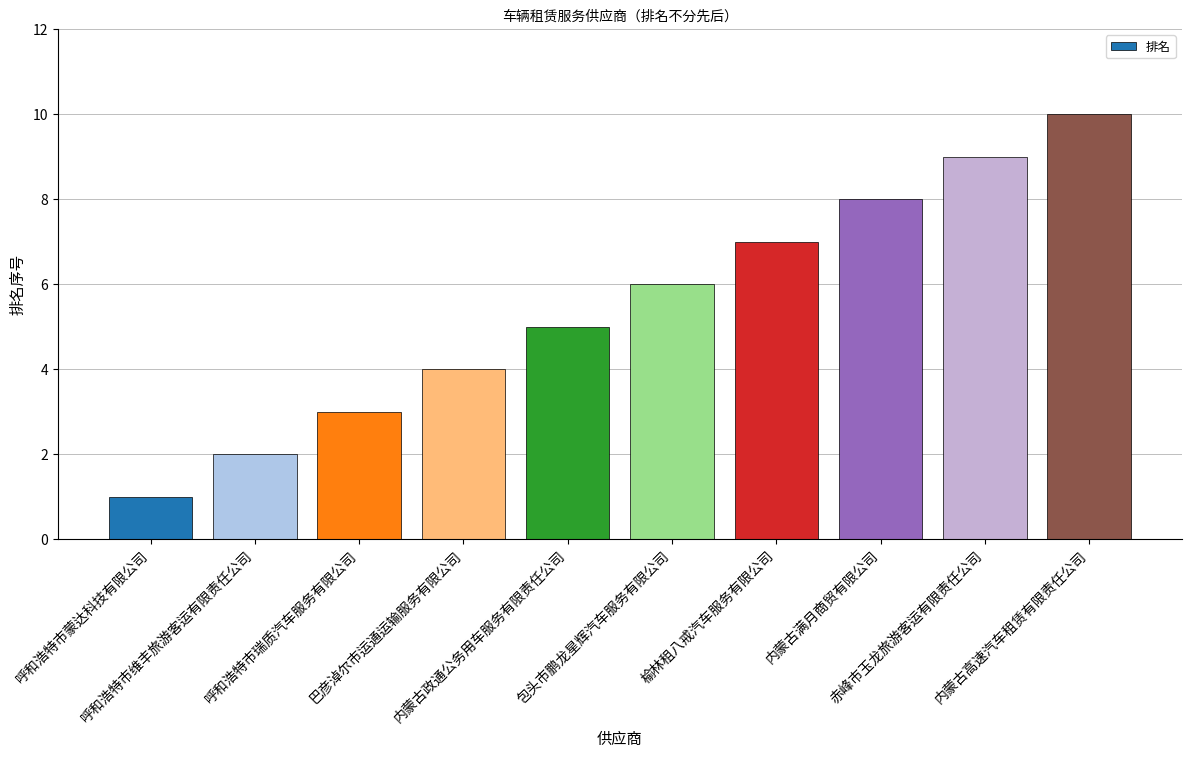

Where is the data nearest to the value 5?

内蒙古政通公务用车服务有限责任公司